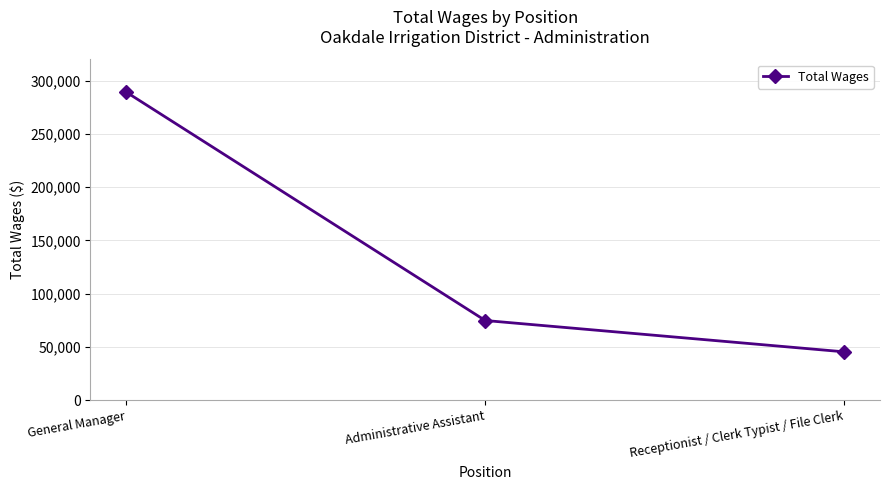

How many values are between 45526 and 289109?

3